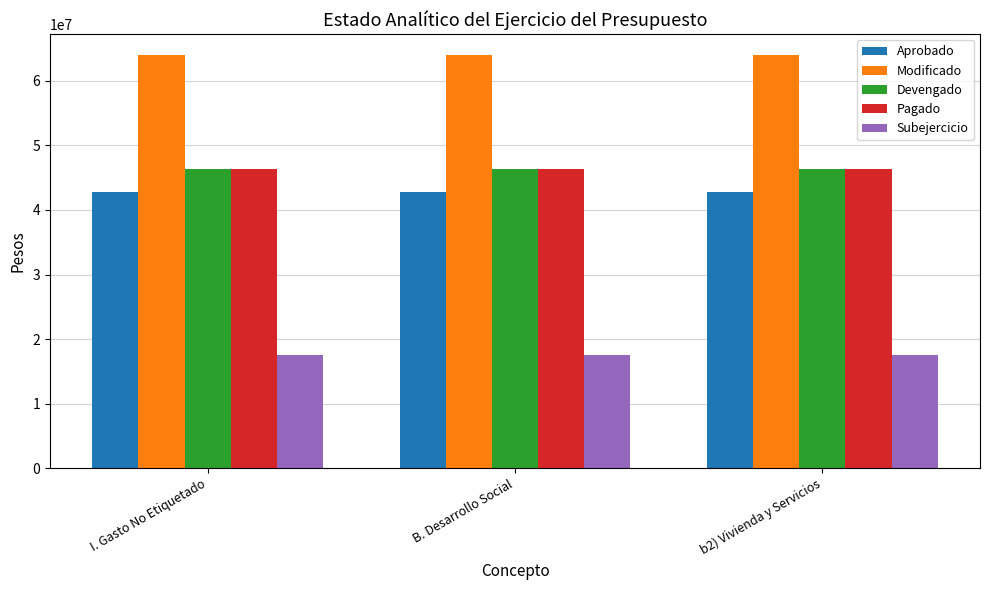

The value of Modificado at I. Gasto No Etiquetado is 17382372.6. True or false?

False